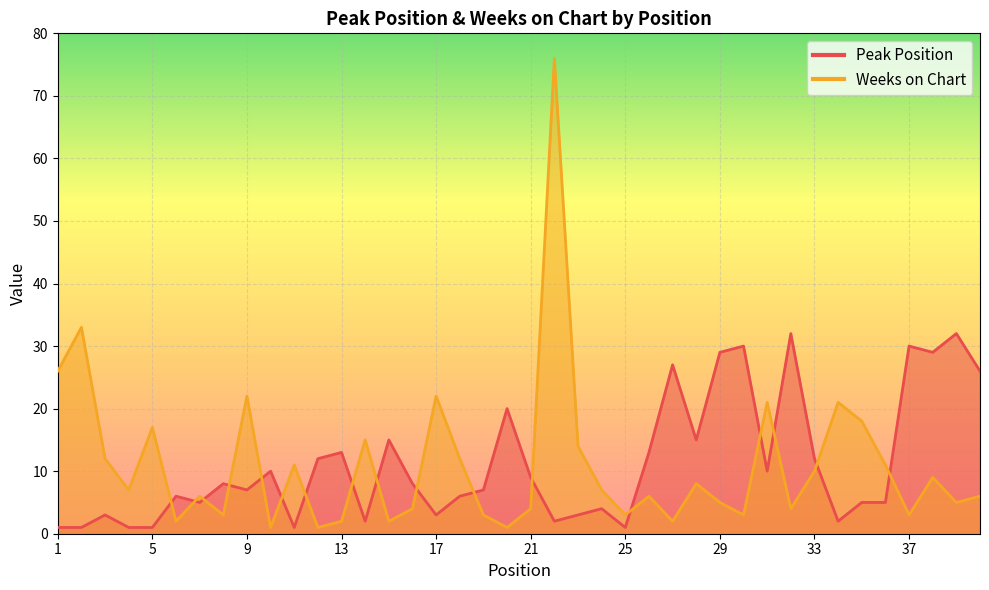

What is the sum of all Peak Position values?

446